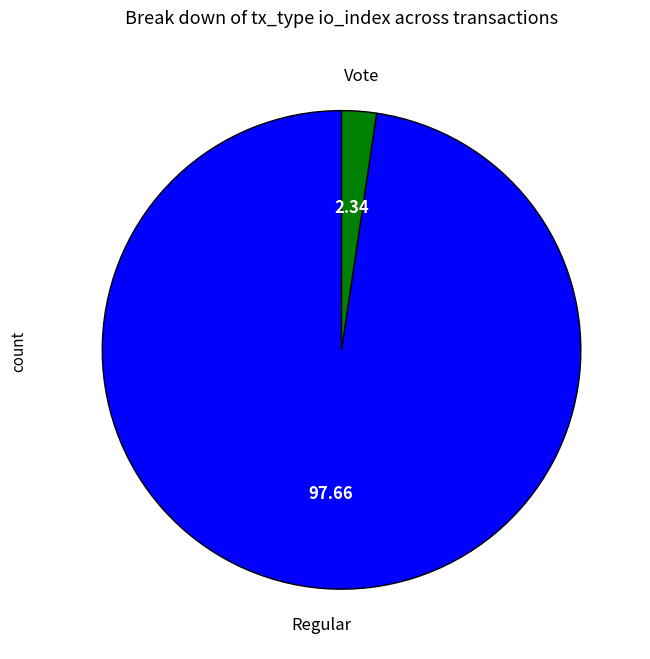

Does any single category account for the majority?

Yes